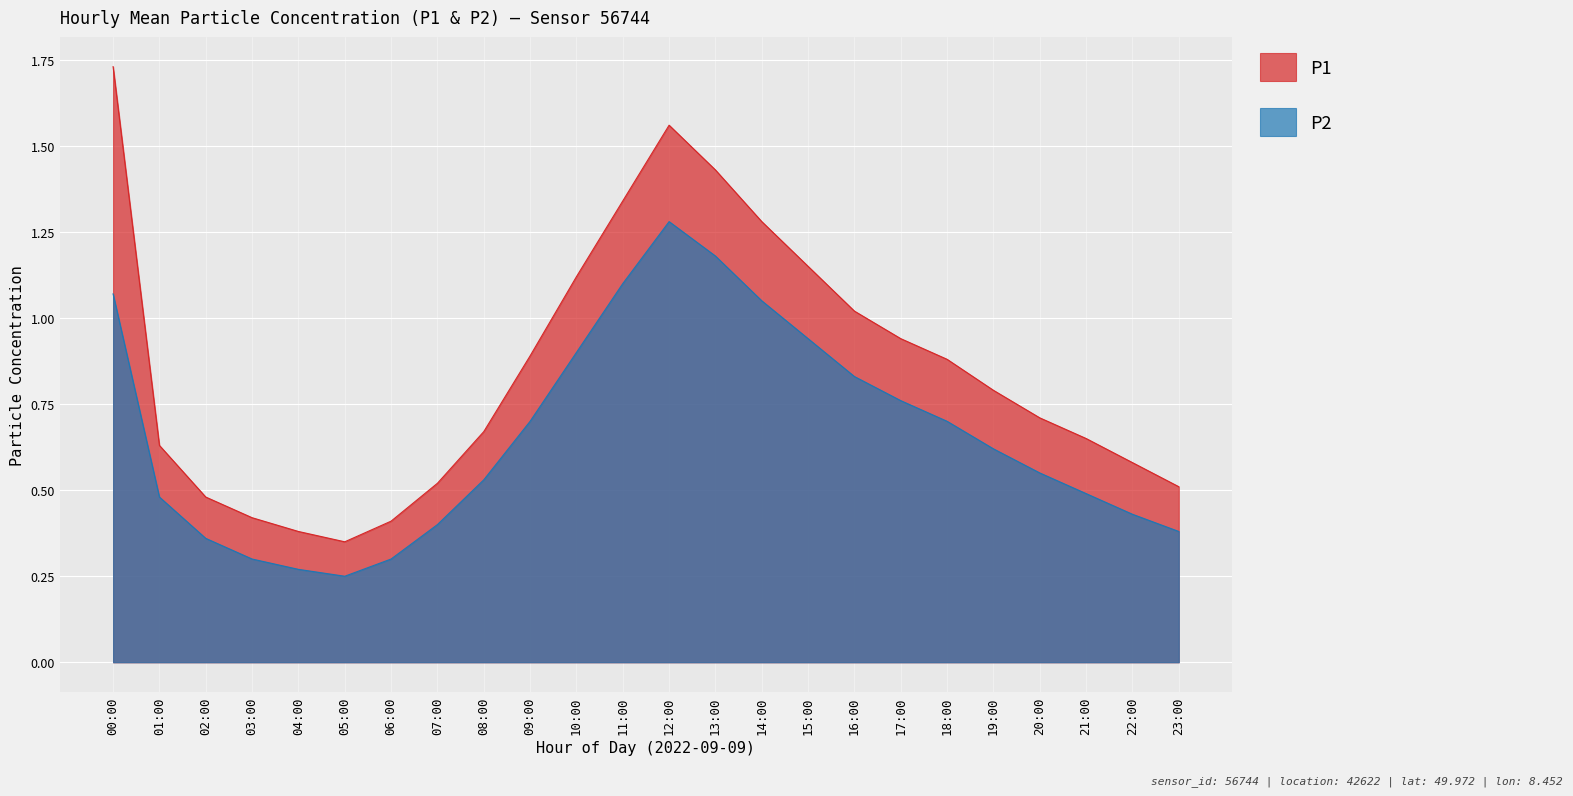

Which series has the largest total across all categories?

P1